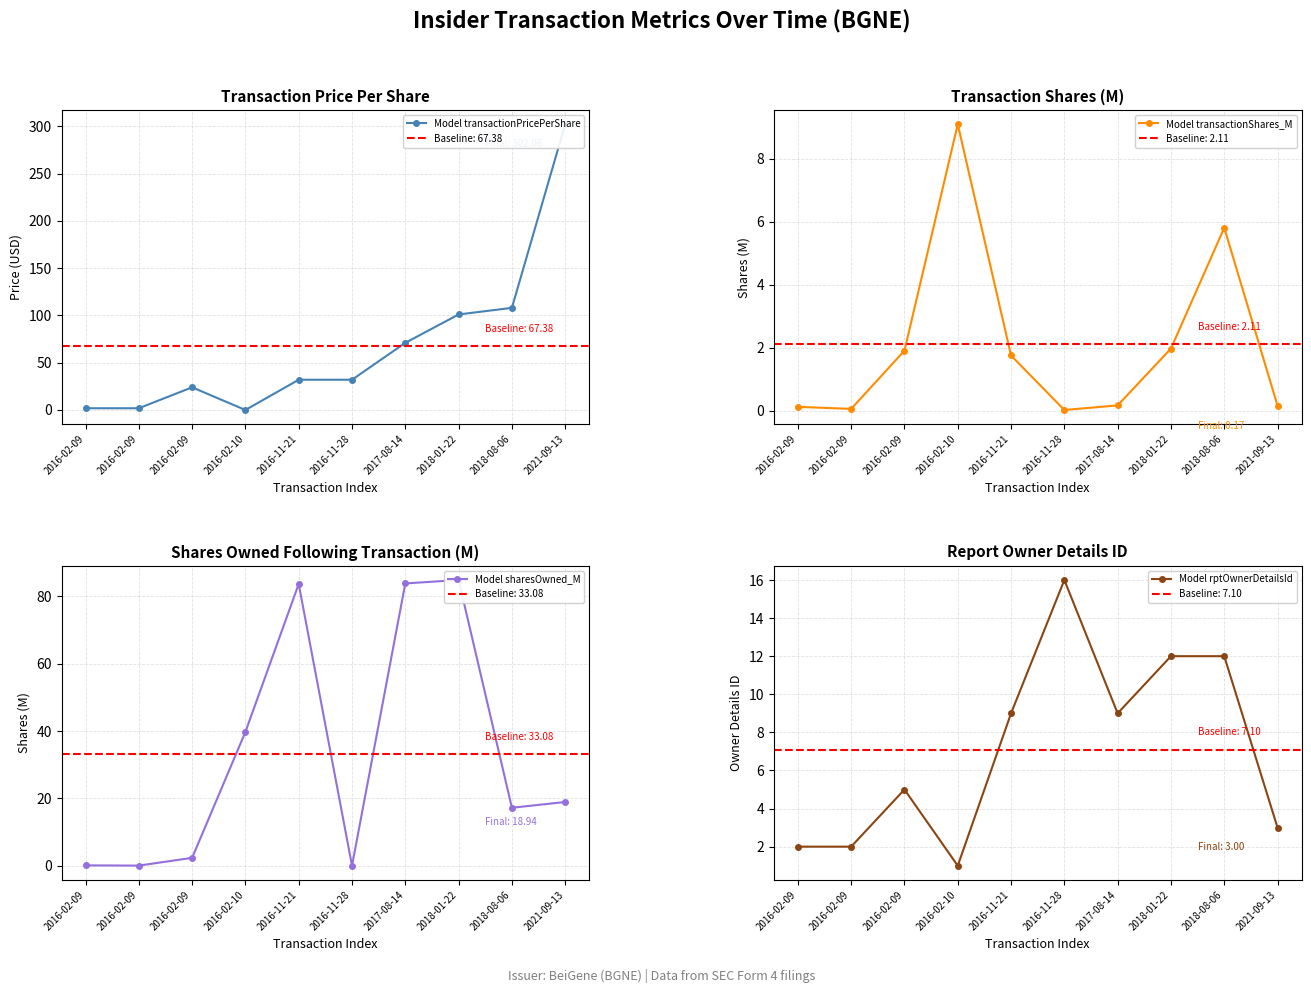

Where is the first local maximum for Model rptOwnerDetailsId?

2016-02-09